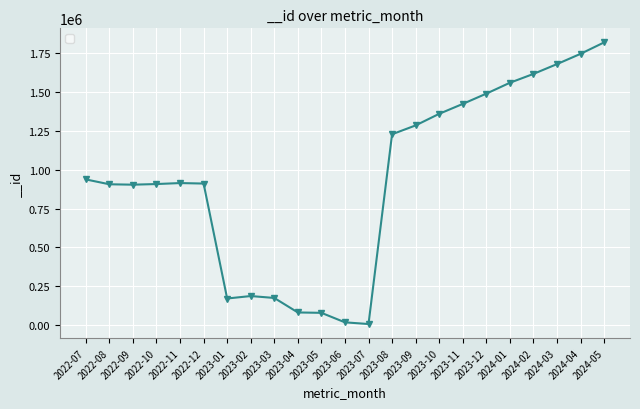

What is the greatest value displayed?

1819662